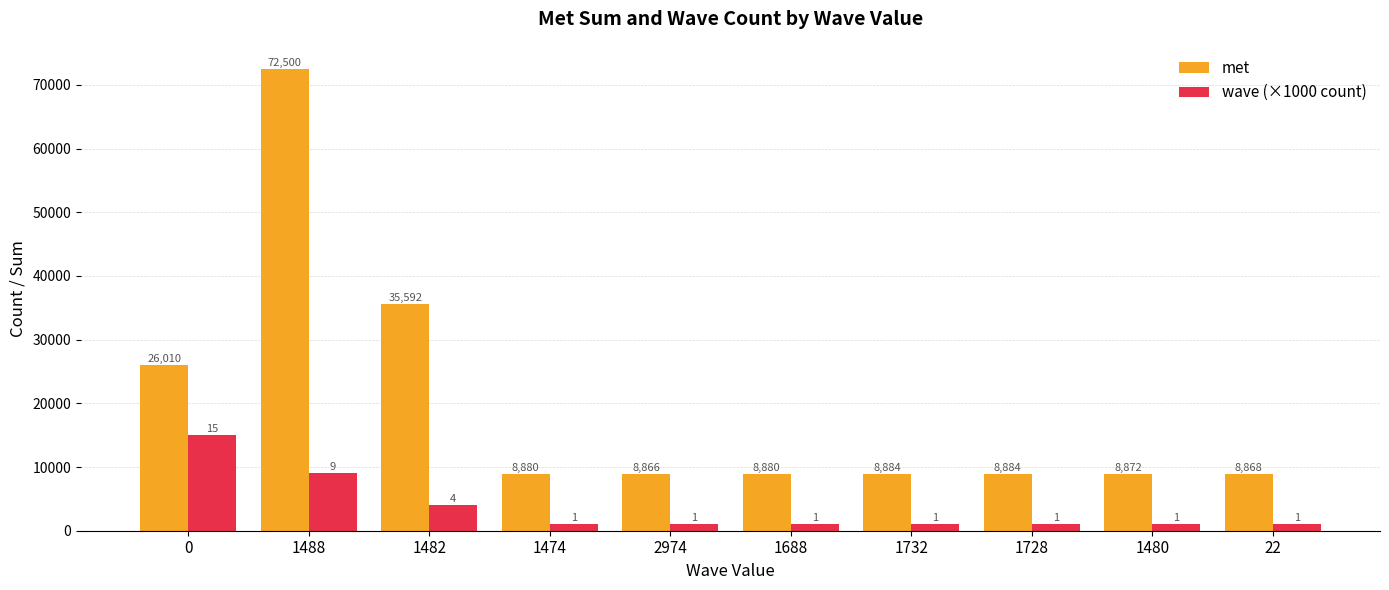

Does the chart contain stacked bars?

No